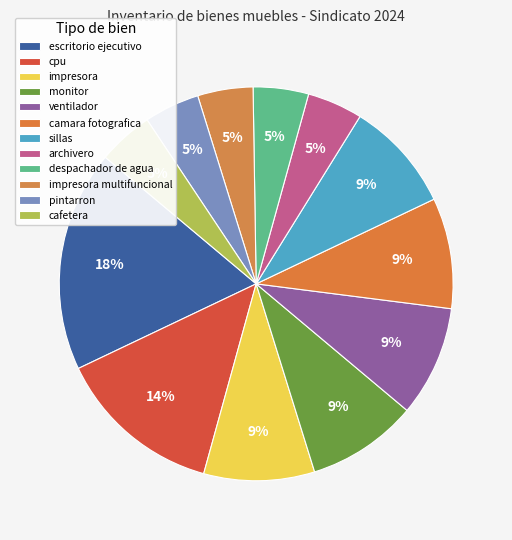

How many slices are in this pie chart?

12